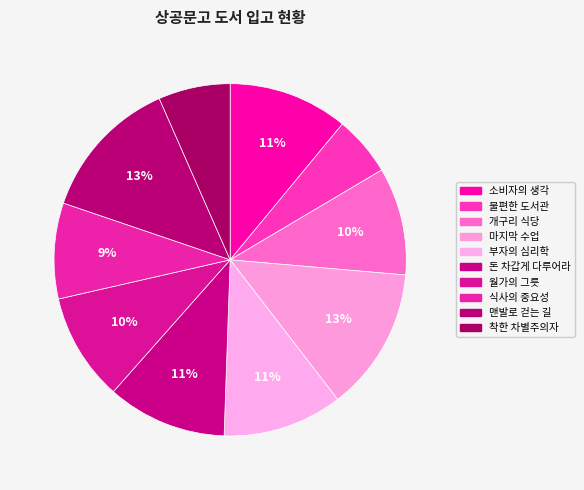

How many segments does this pie chart have?

10